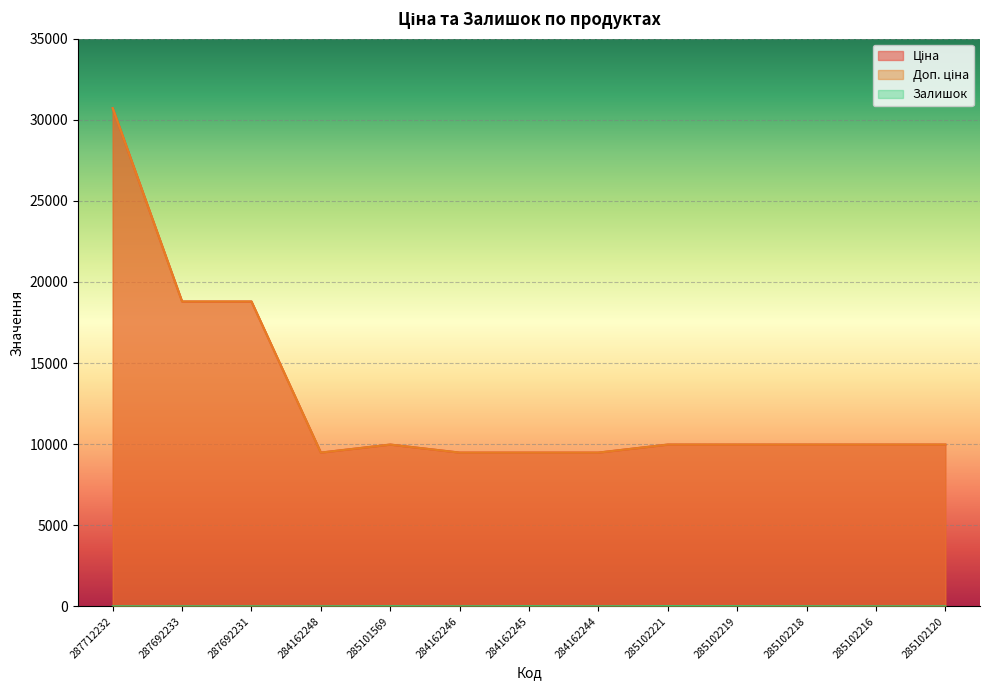

What is the label of the 2nd point from the left?

287692233